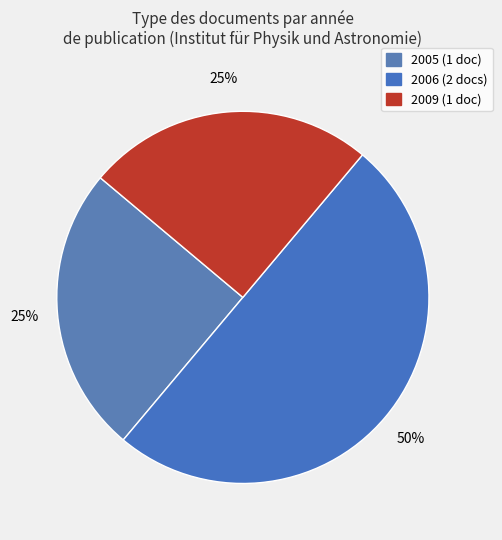

Count the number of slices in the pie.

3